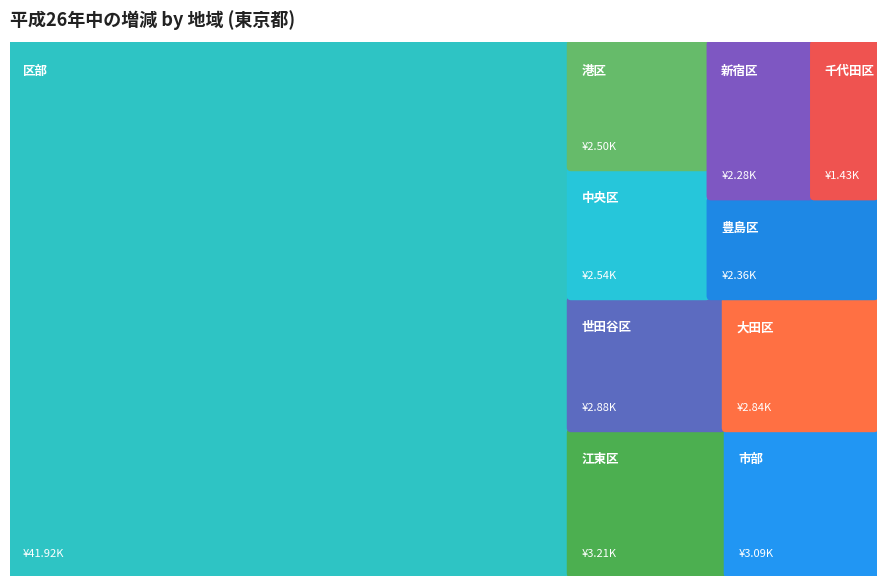

Reading right to left, what are all the values shown in this chart?

2363	3212	2875	2841	2278	2505	2535	1429	3094	41924